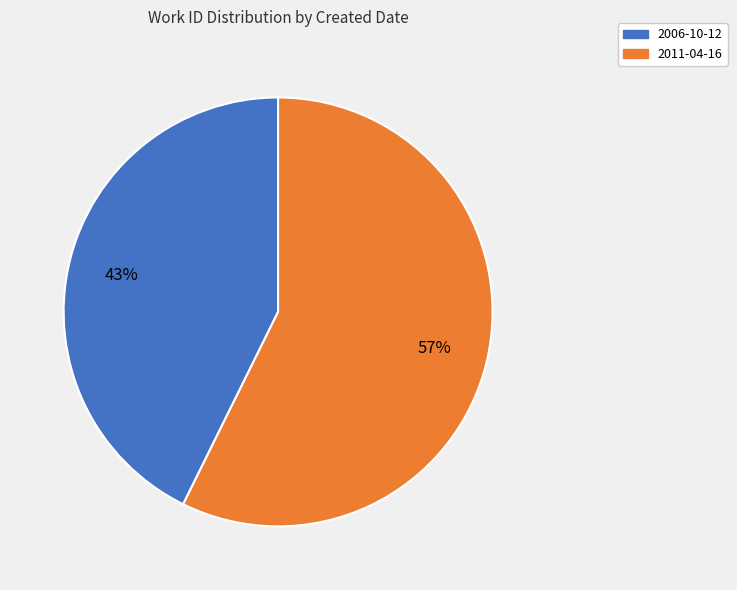

Is there a majority slice in this chart?

Yes